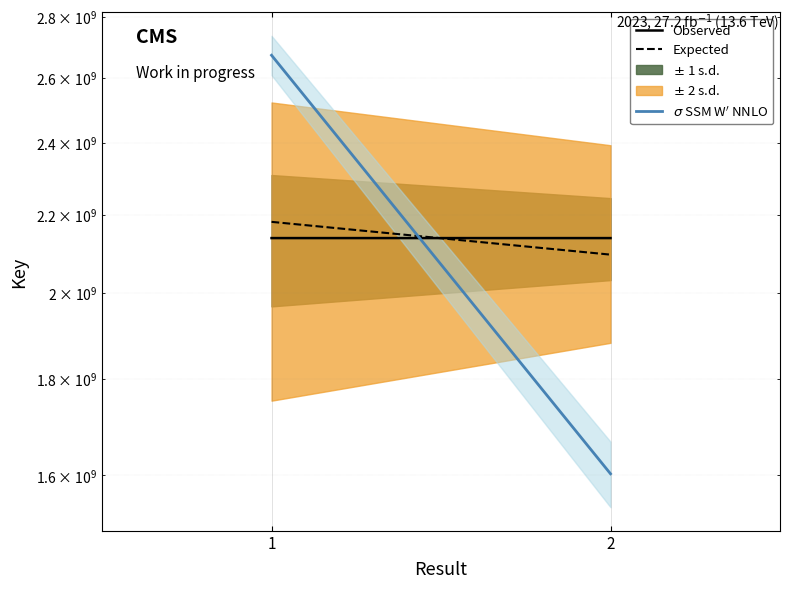

Reading right to left, transcribe all the data shown in this chart.

Observed: 2137688889.0	2137709512.0
Expected: 2094935111.2	2180463702.2
$\sigma$ SSM W$^{\prime}$ NNLO: 1603266666.8	2672136890.0